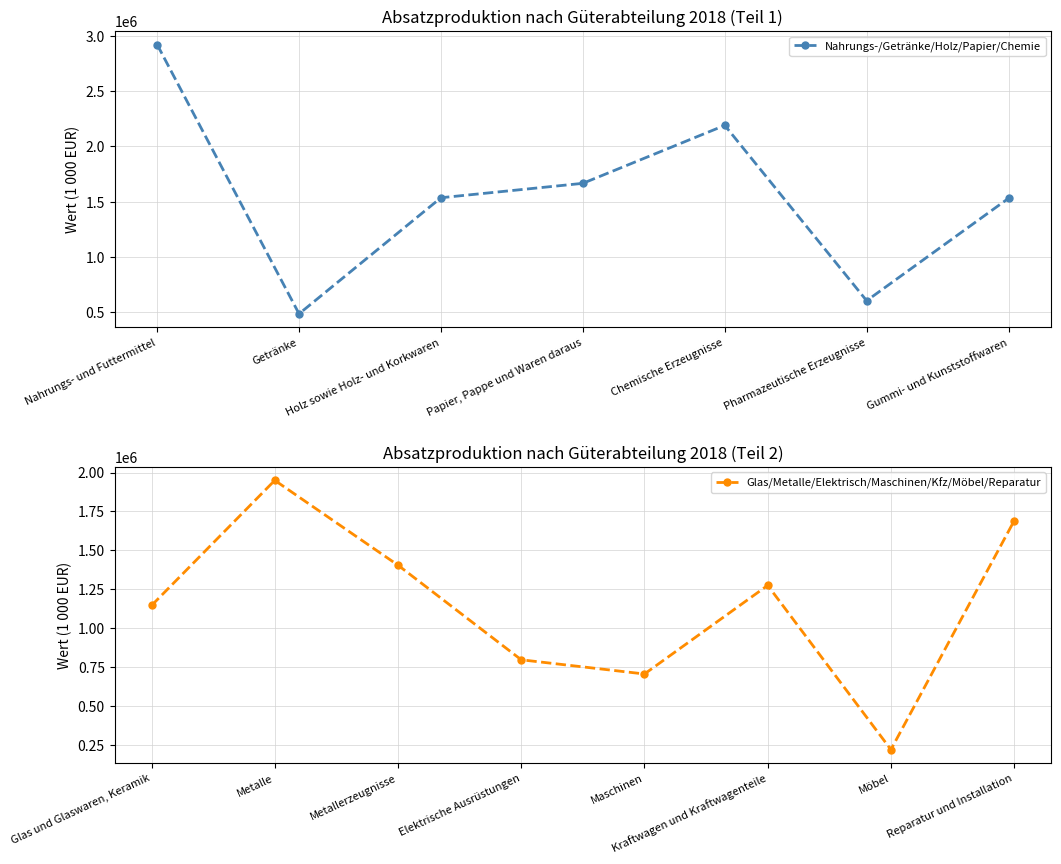

Reading left to right, transcribe all the data shown in this chart.

Nahrungs- und Futtermittel=2921279	Getränke=486882	Holz sowie Holz- und Korkwaren=1536474	Papier, Pappe und Waren daraus=1666663	Chemische Erzeugnisse=2190774	Pharmazeutische Erzeugnisse=605347	Gummi- und Kunststoffwaren=1531417	Glas und Glaswaren, Keramik=1144922	Metalle=1949504	Metallerzeugnisse=1403978	Elektrische Ausrüstungen=795696	Maschinen=704353	Kraftwagen und Kraftwagenteile=1274185	Möbel=218034	Reparatur und Installation=1689494